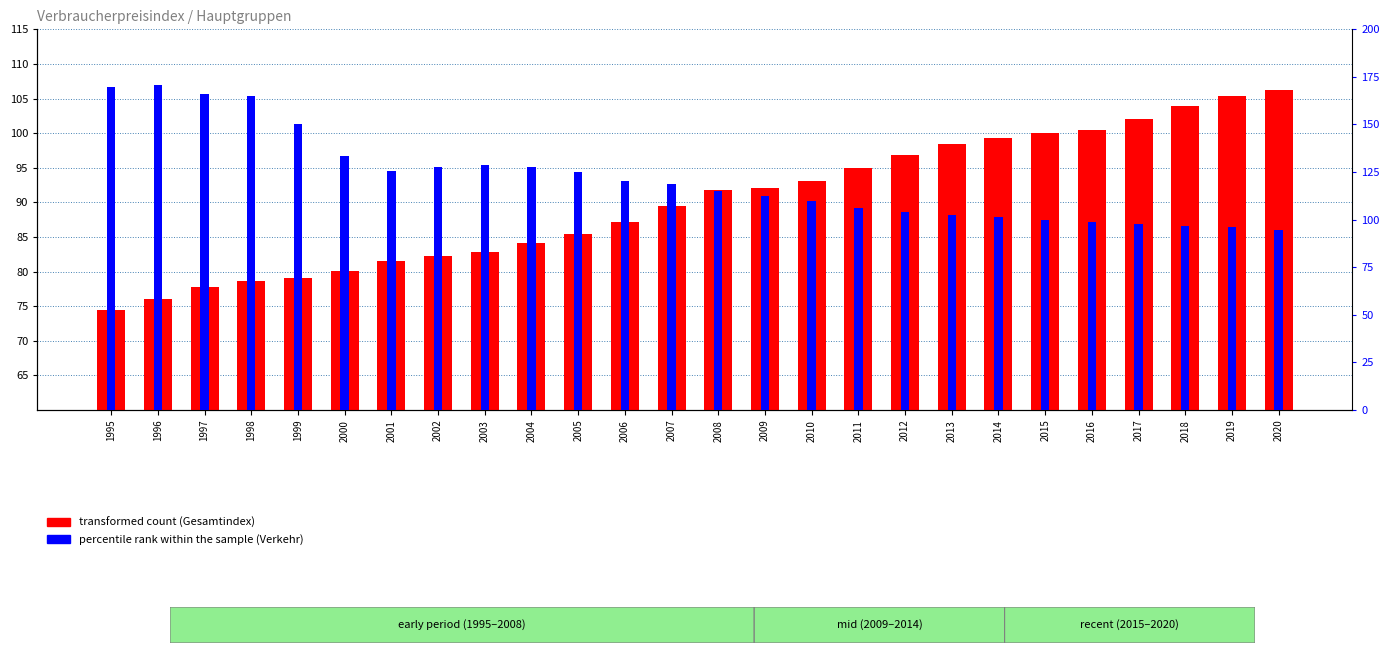

Reading left to right, list all the values displayed in this chart.

transformed count (Gesamtindex): 74.4	76.0	77.8	78.7	79.0	80.1	81.5	82.3	82.9	84.2	85.5	87.2	89.5	91.8	92.1	93.1	95.0	96.8	98.4	99.3	100.0	100.5	102.1	103.9	105.4	106.2
percentile rank (Verkehr): 169.5	170.8	165.8	165.0	150.1	133.5	125.7	127.9	128.7	127.6	125.3	120.3	119.0	115.0	112.5	109.9	106.0	104.2	102.7	101.4	100.0	98.8	97.6	96.6	96.0	94.4